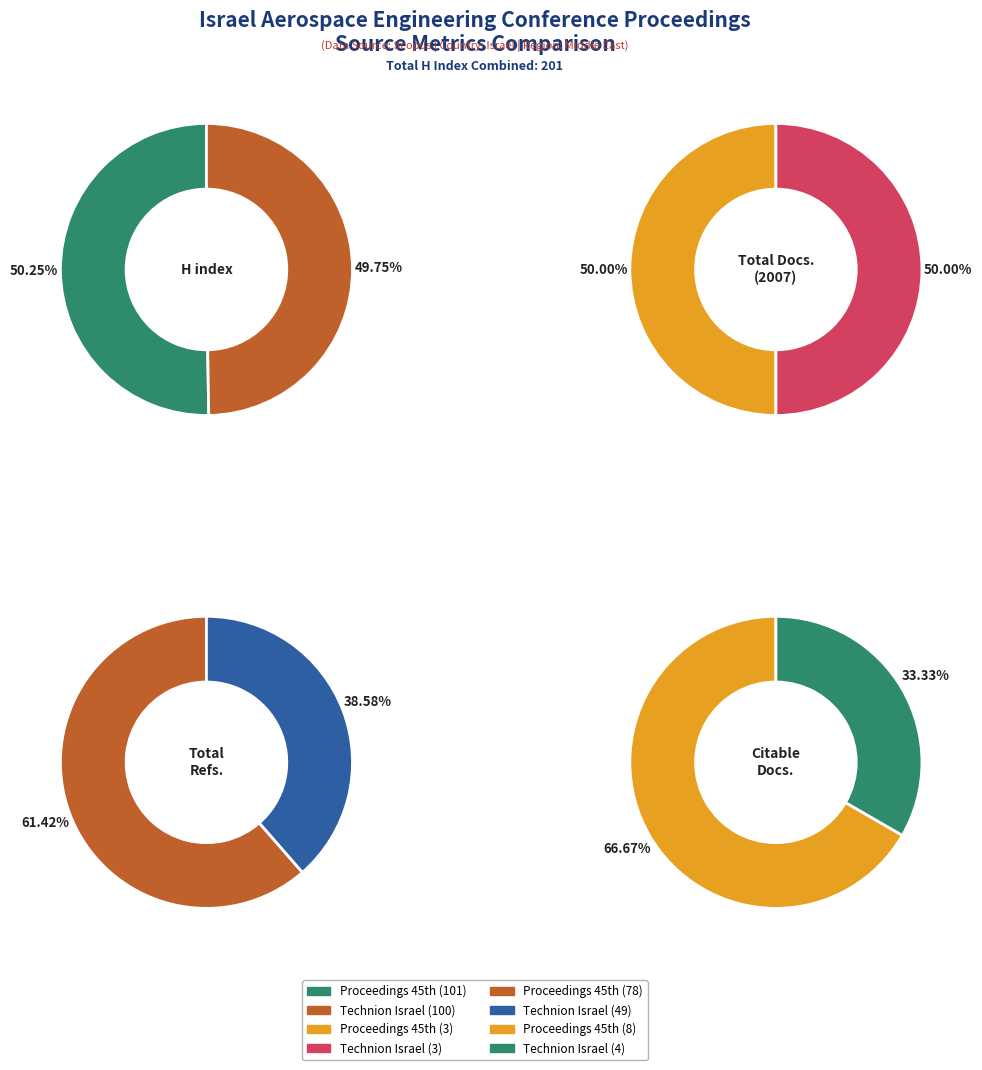

Is Technion Israel Institute of Technology the majority of the pie?

No